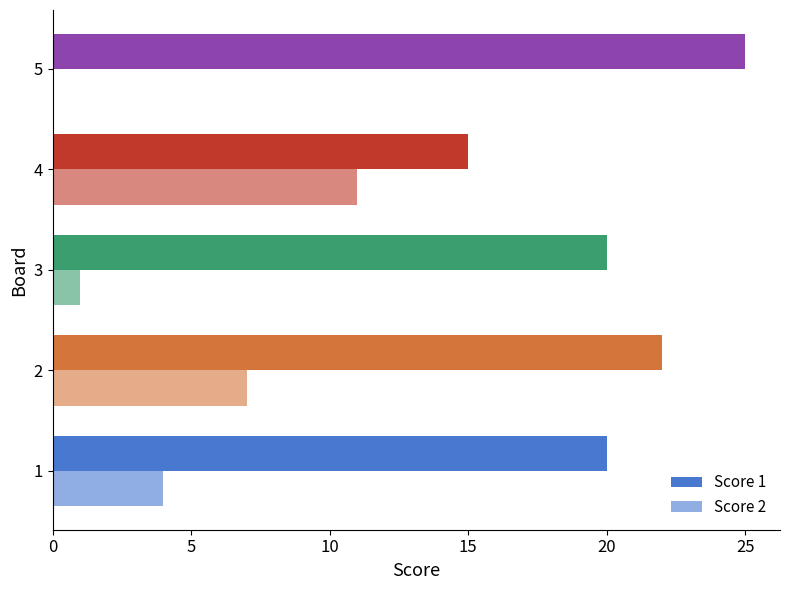

How many data points does each series have?

5